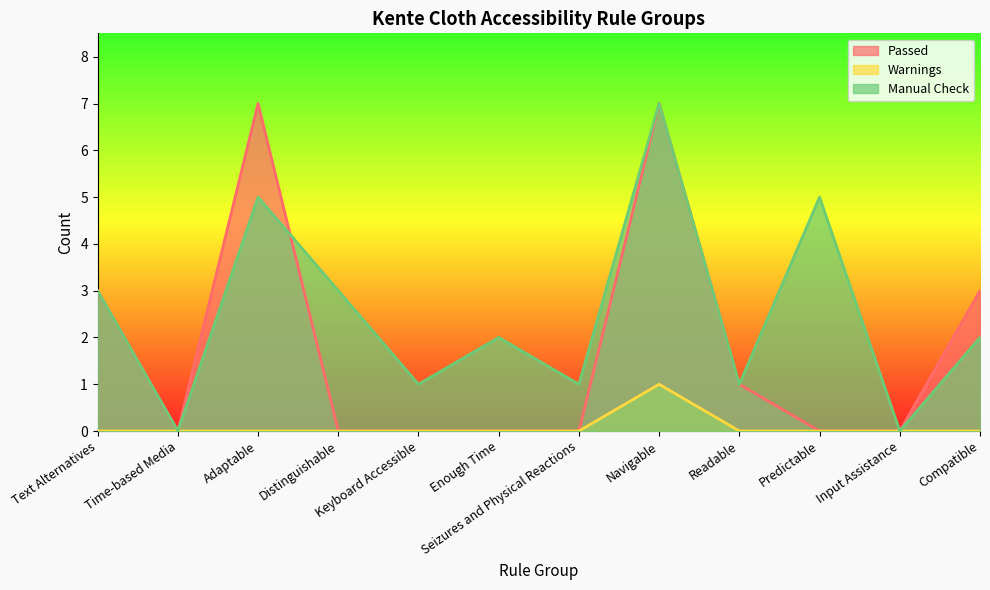

List the series in order of their peak value, highest first.

Passed, Manual Check, Warnings